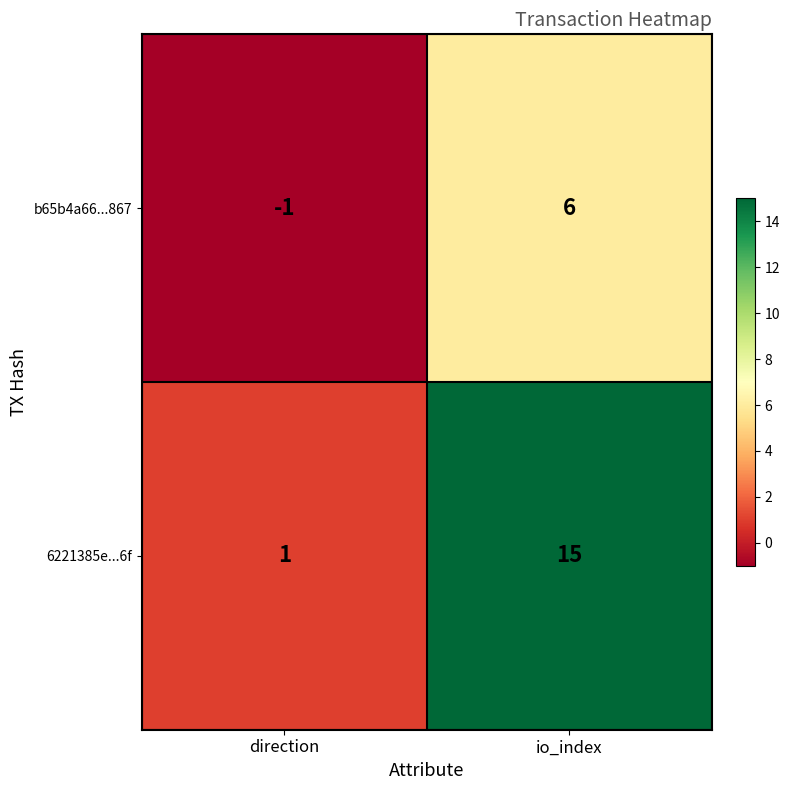

Which category has the highest value in the b65b4a66...867 series?

io_index